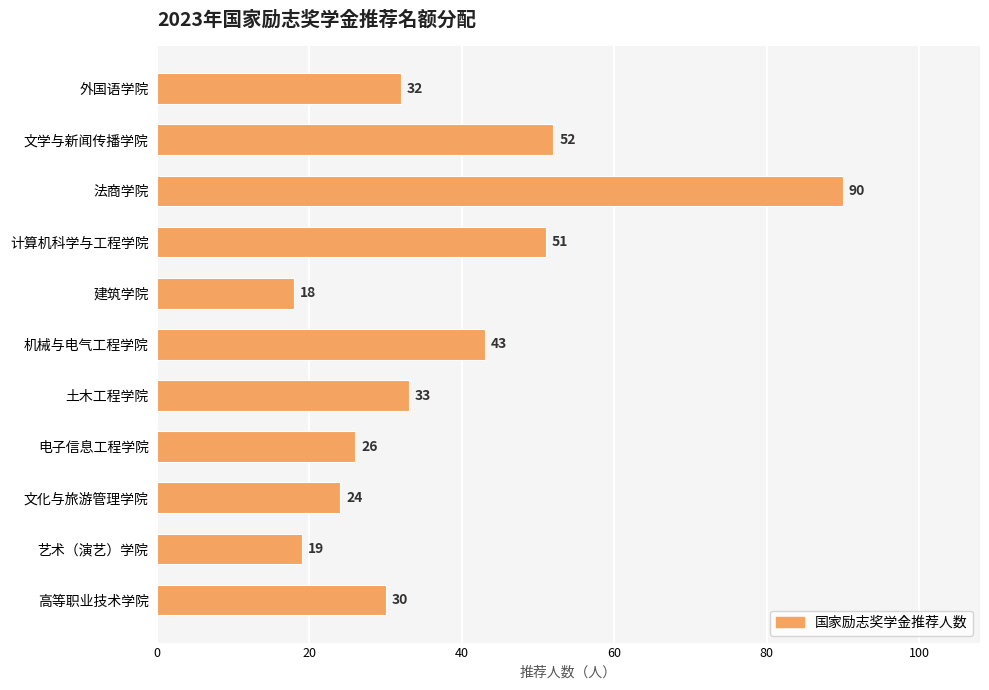

What is the smallest value displayed?

18